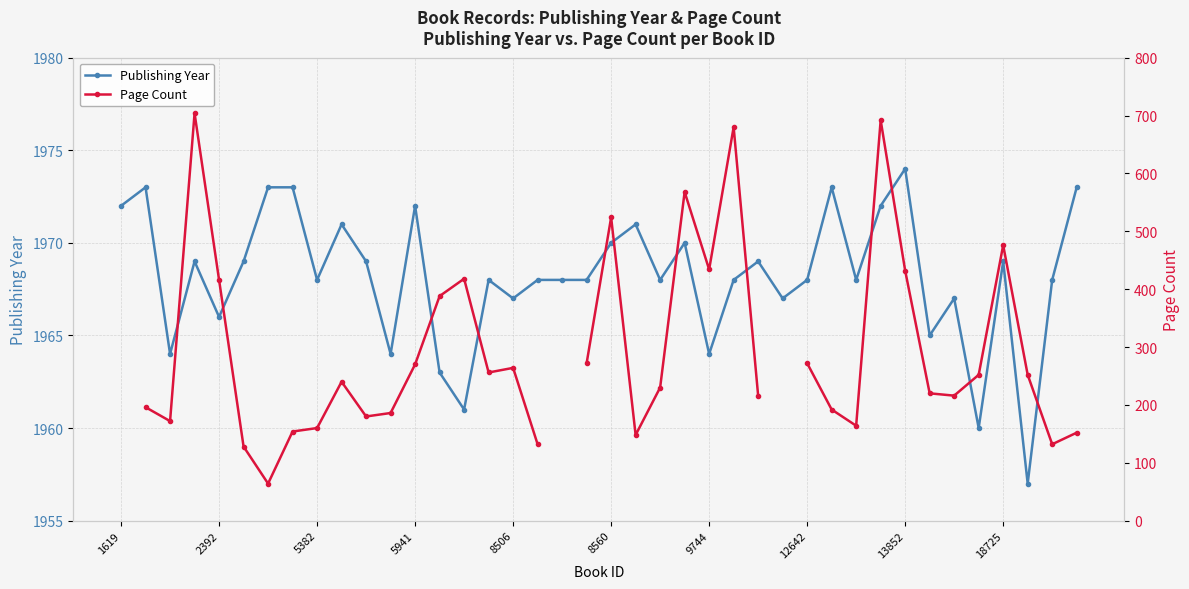

Which series changed the most between 15 and 30?

Page Count